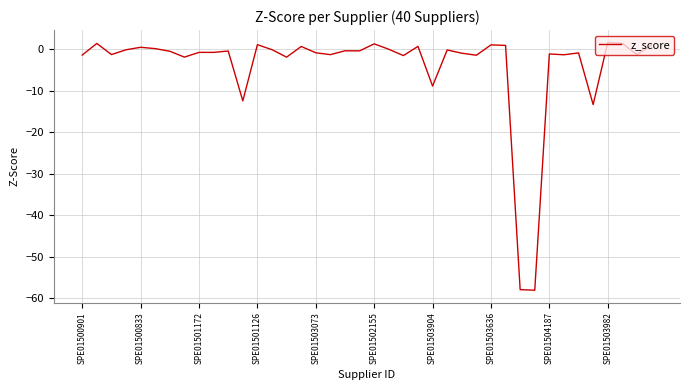

What is the average value?

-4.0